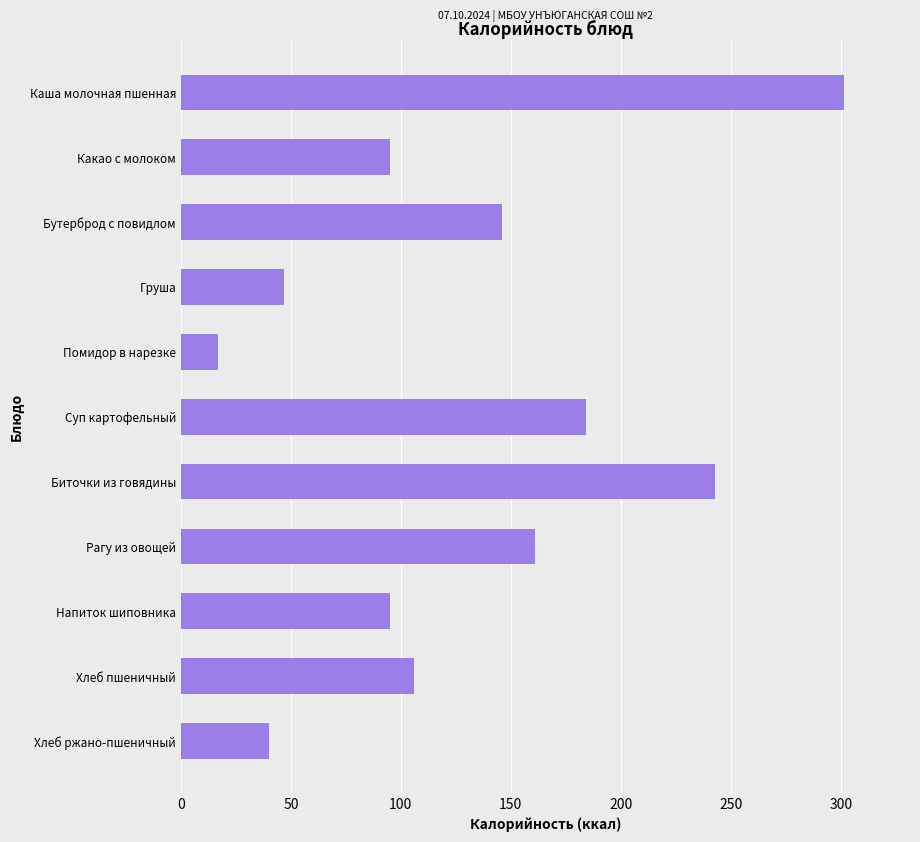

What is the sum of all values?

1435.4